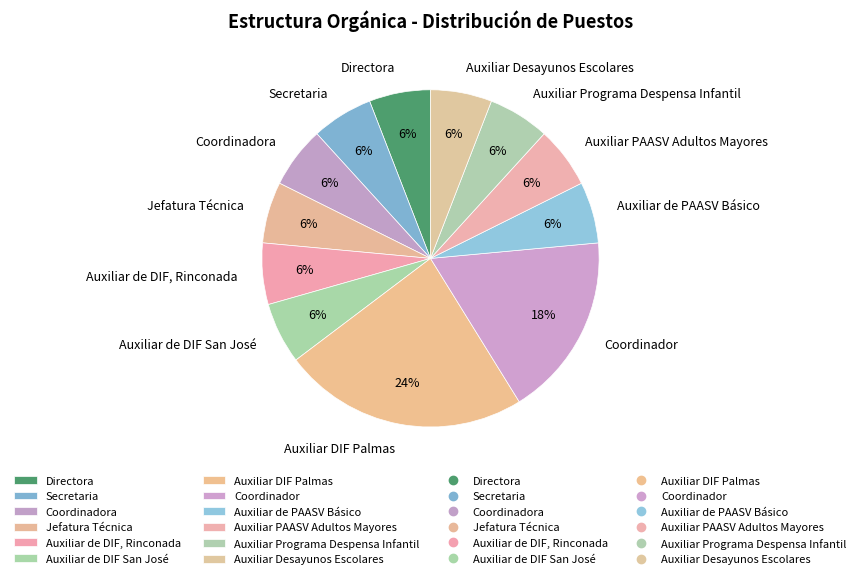

Is it true that Directora is 19% of the pie?

False